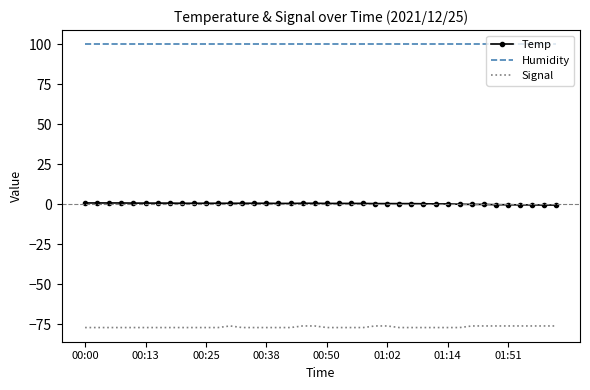

What is the maximum value shown in the chart?

99.9